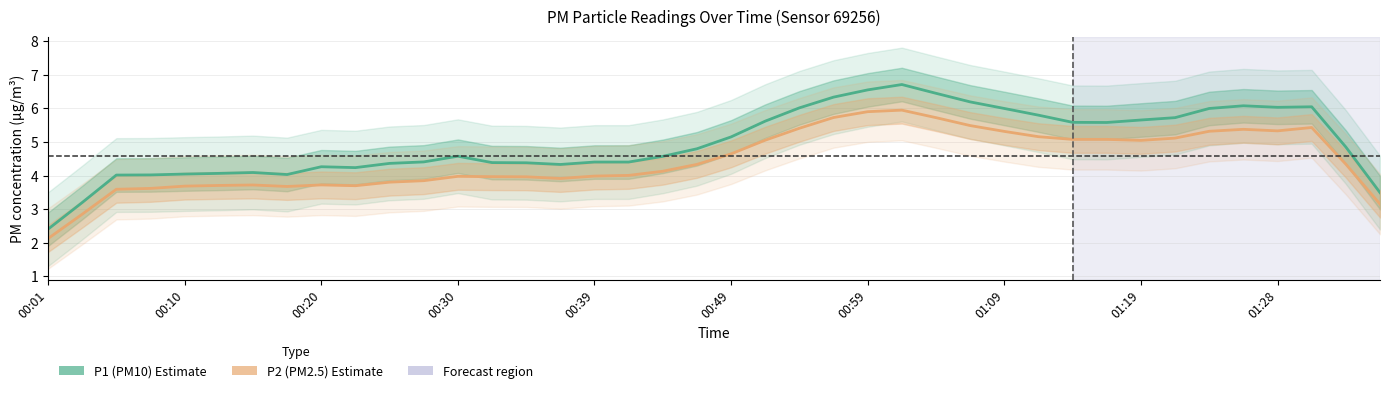

What is the average value of the P1 (PM10) series?

5.0